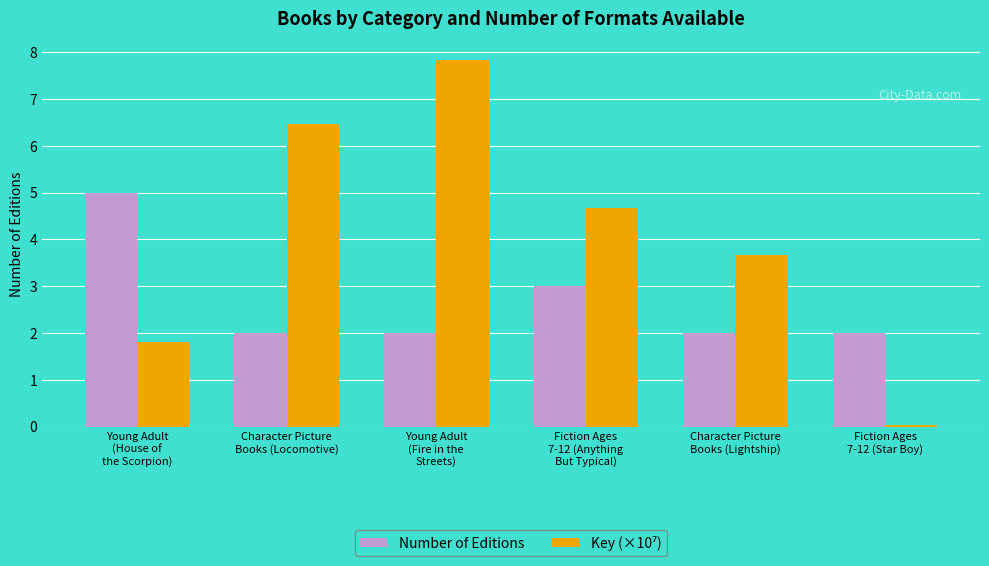

The value of Number of Editions at Fiction Ages
7-12 (Anything
But Typical) is 3.0. True or false?

True